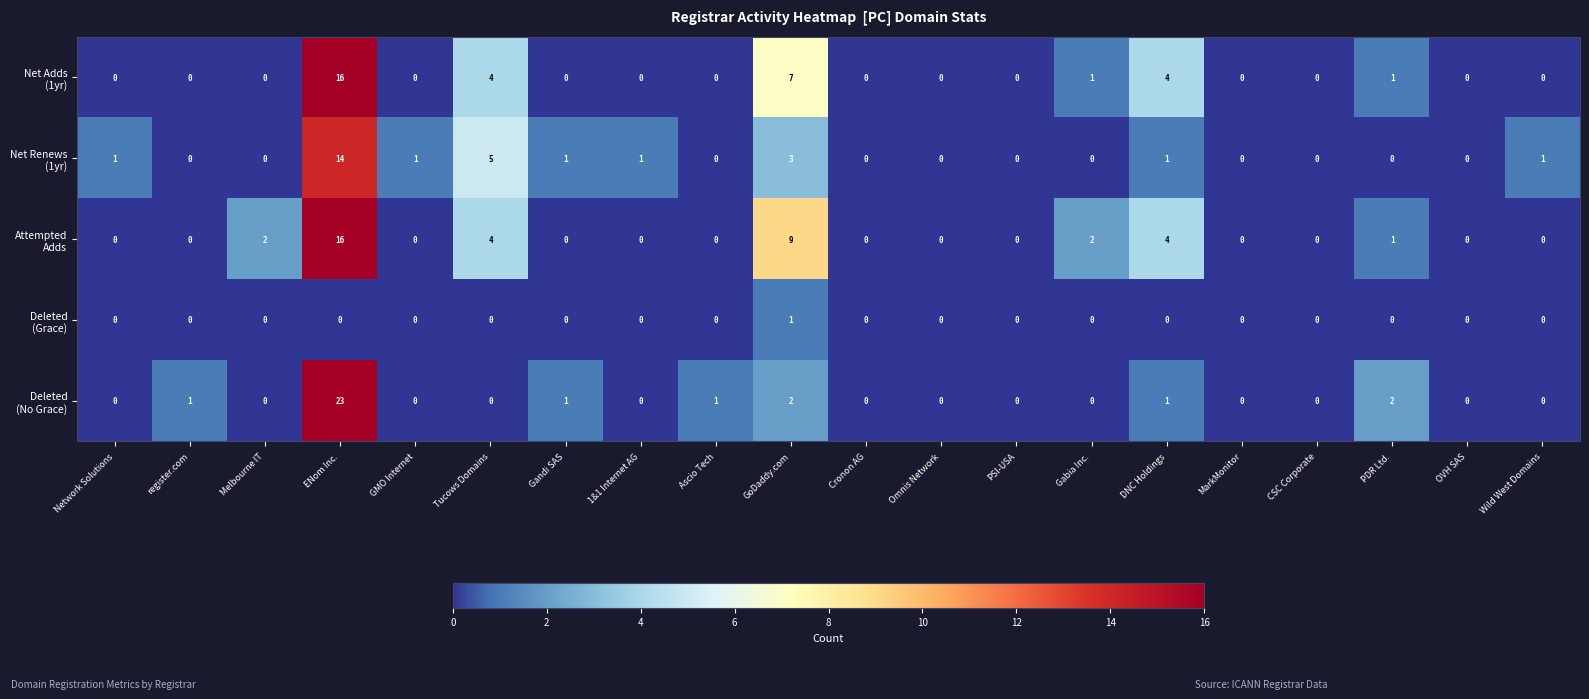

At which category is the sum across all series the highest?

ENom Inc.